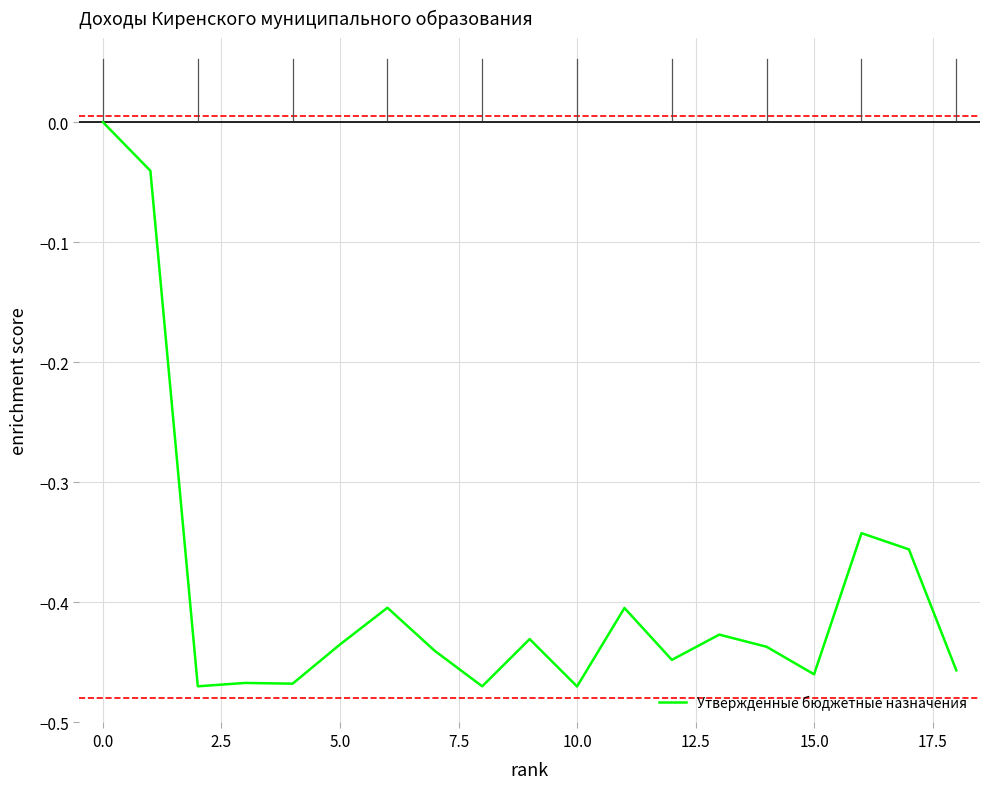

What is the difference between the maximum and minimum values?

0.5